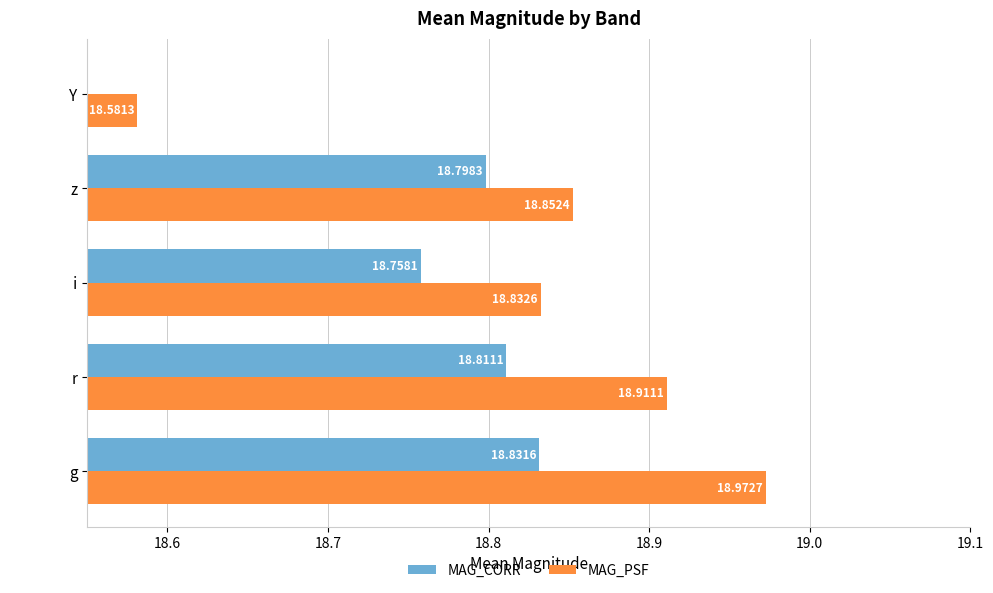

What are all the series names shown in the legend?

MAG_CORR, MAG_PSF